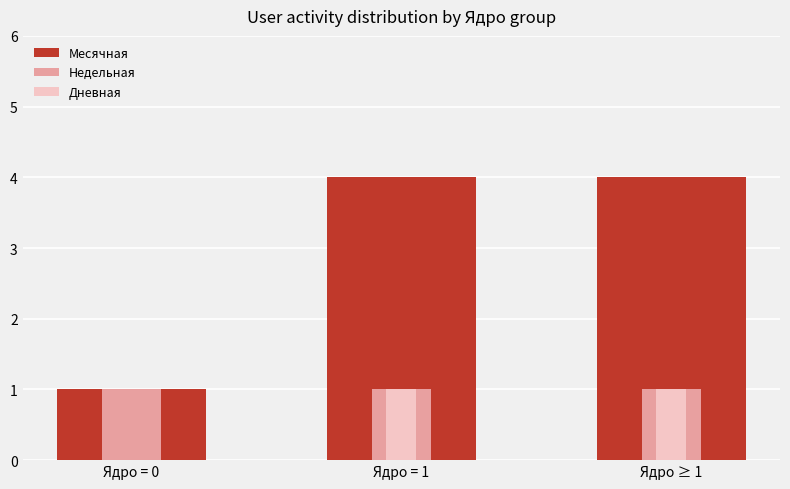

What is the maximum value shown in the chart?

4